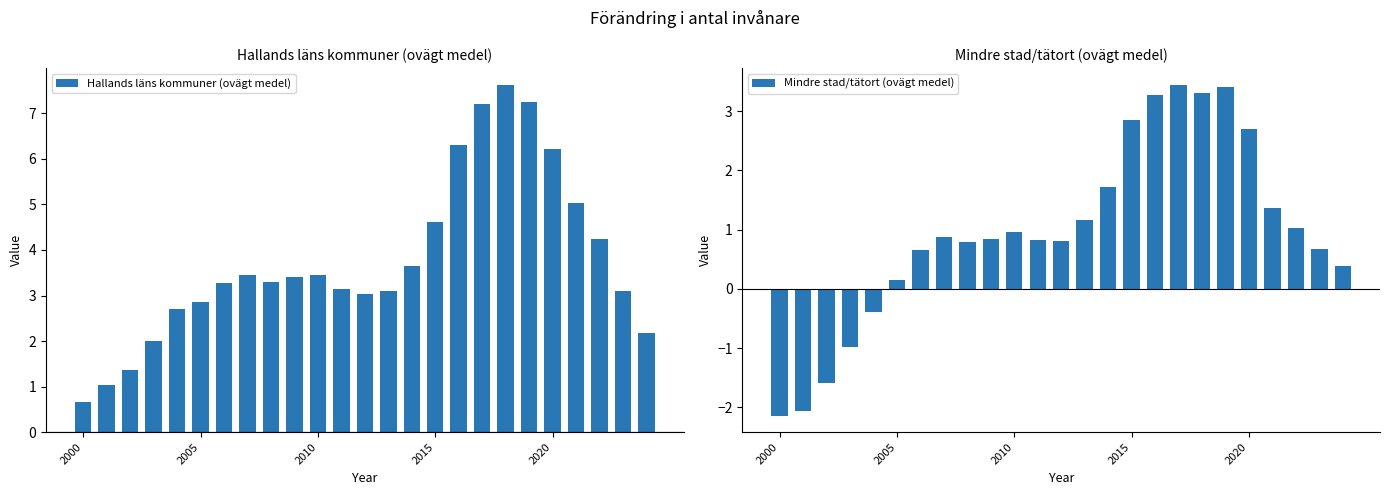

Where does the Mindre stad/tätort (ovägt medel) series first go above 0?

2005